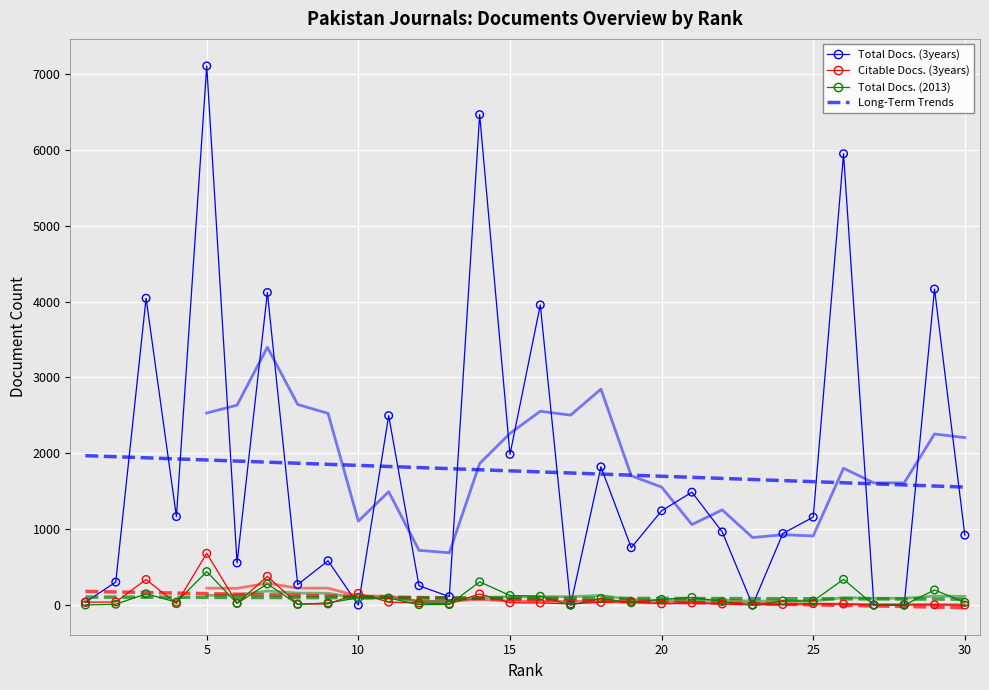

At how many categories does at least one series exceed 304?

20